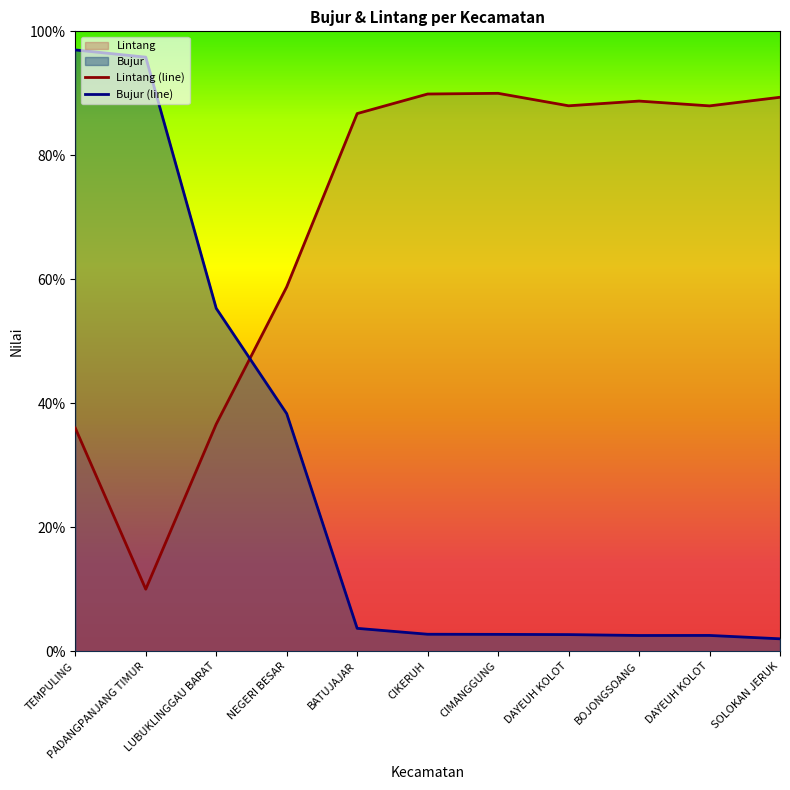

What is the difference between the maximum and minimum values in the Lintang series?

80.0